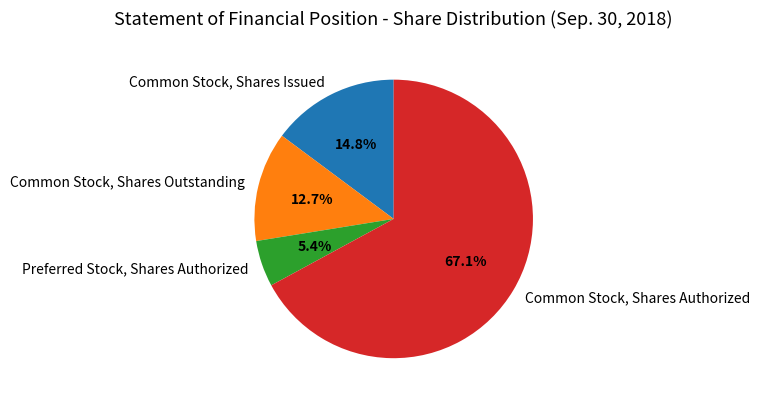

Count the number of slices in the pie.

4